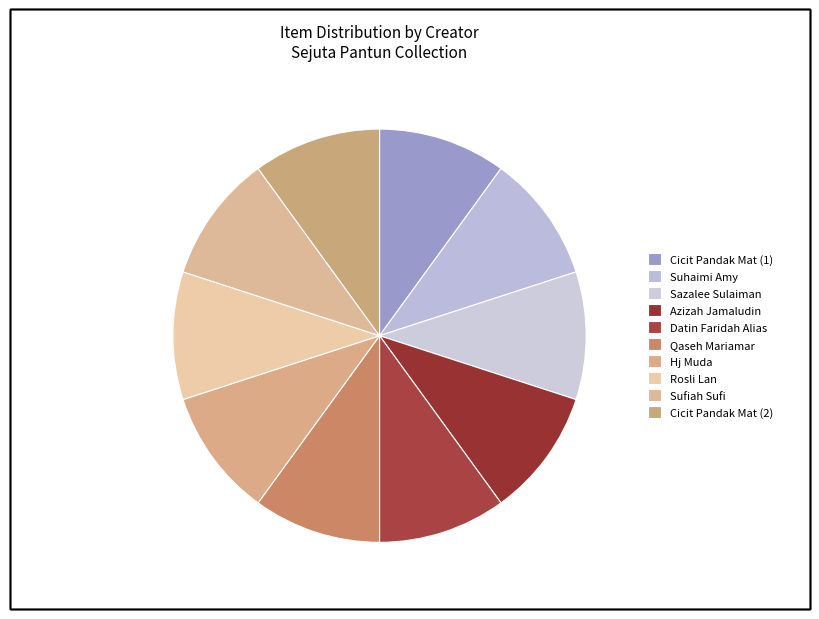

Rank the categories by value from highest to lowest.

Cicit Pandak Mat (1), Suhaimi Amy, Sazalee Sulaiman, Azizah Jamaludin, Datin Faridah Alias, Qaseh Mariamar, Hj Muda, Rosli Lan, Sufiah Sufi, Cicit Pandak Mat (2)